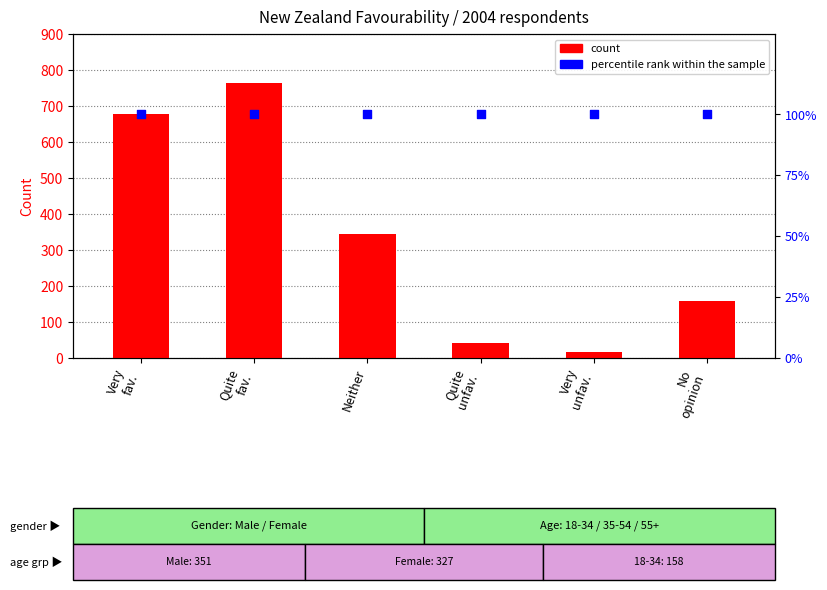

What are all the series names shown in the legend?

count, percentile rank within the sample